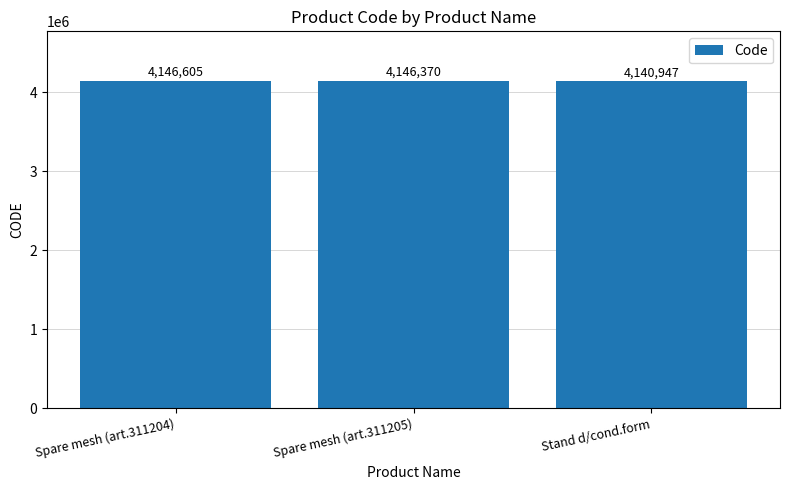

Rank the categories by value from highest to lowest.

Spare mesh (art.311204), Spare mesh (art.311205), Stand d/cond.form